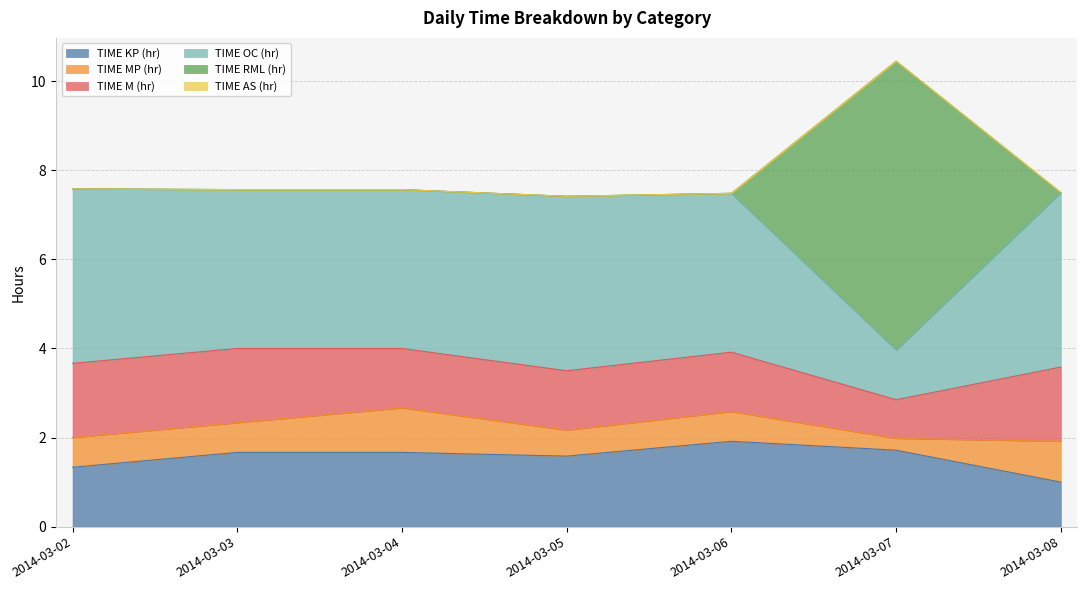

What is the lowest value of the TIME KP (hr) series?

1.0